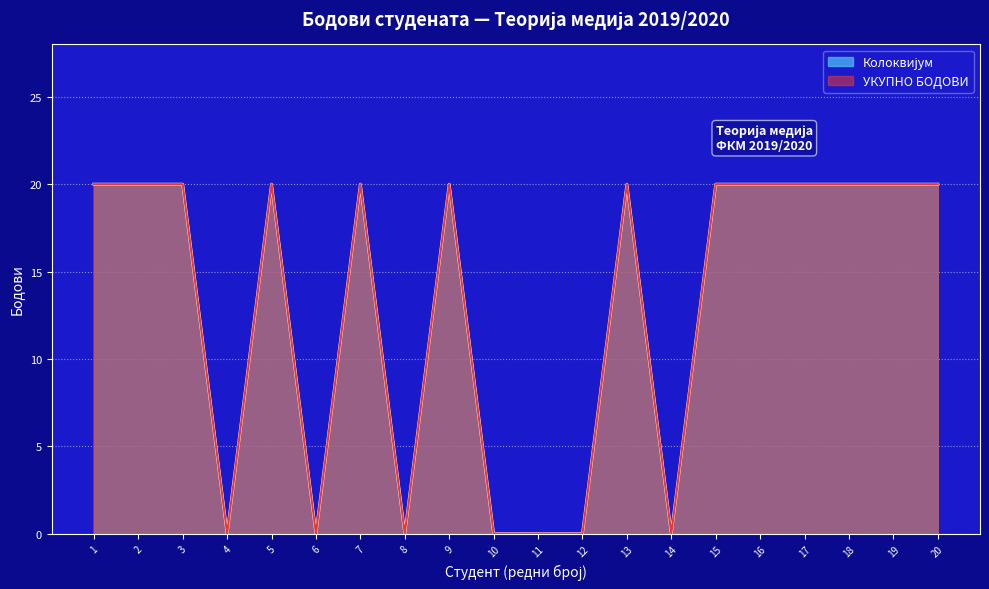

Does the chart display data point markers on the line(s)?

No